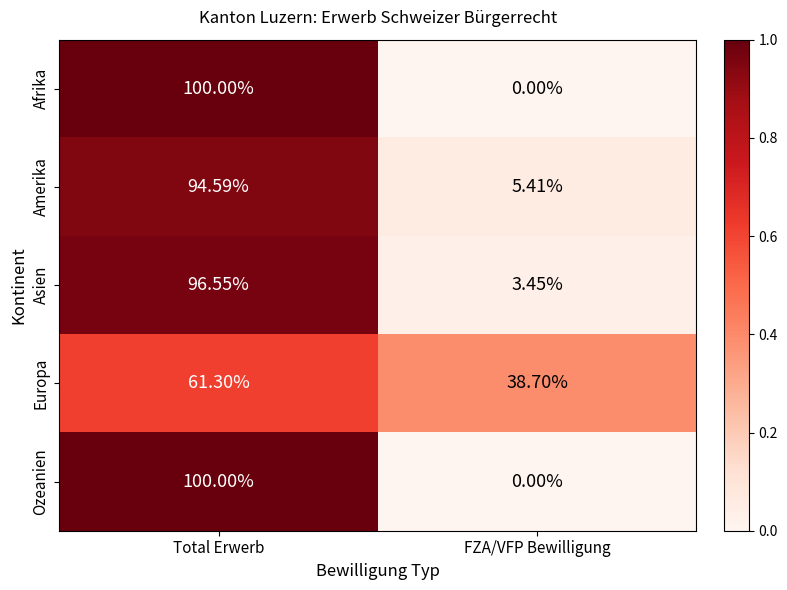

List the labels in order of Europa value, largest first.

Total Erwerb, FZA/VFP Bewilligung